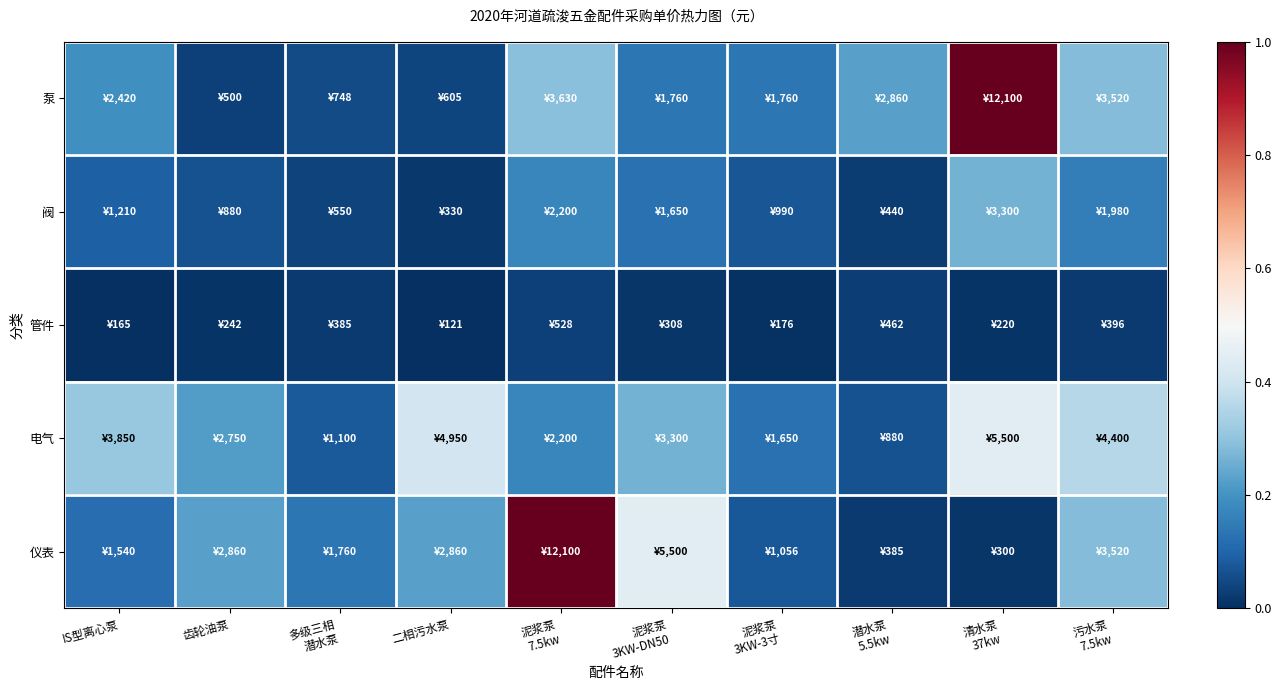

What is the spread (max minus min) of values at 多级三相
潜水泵?

0.1